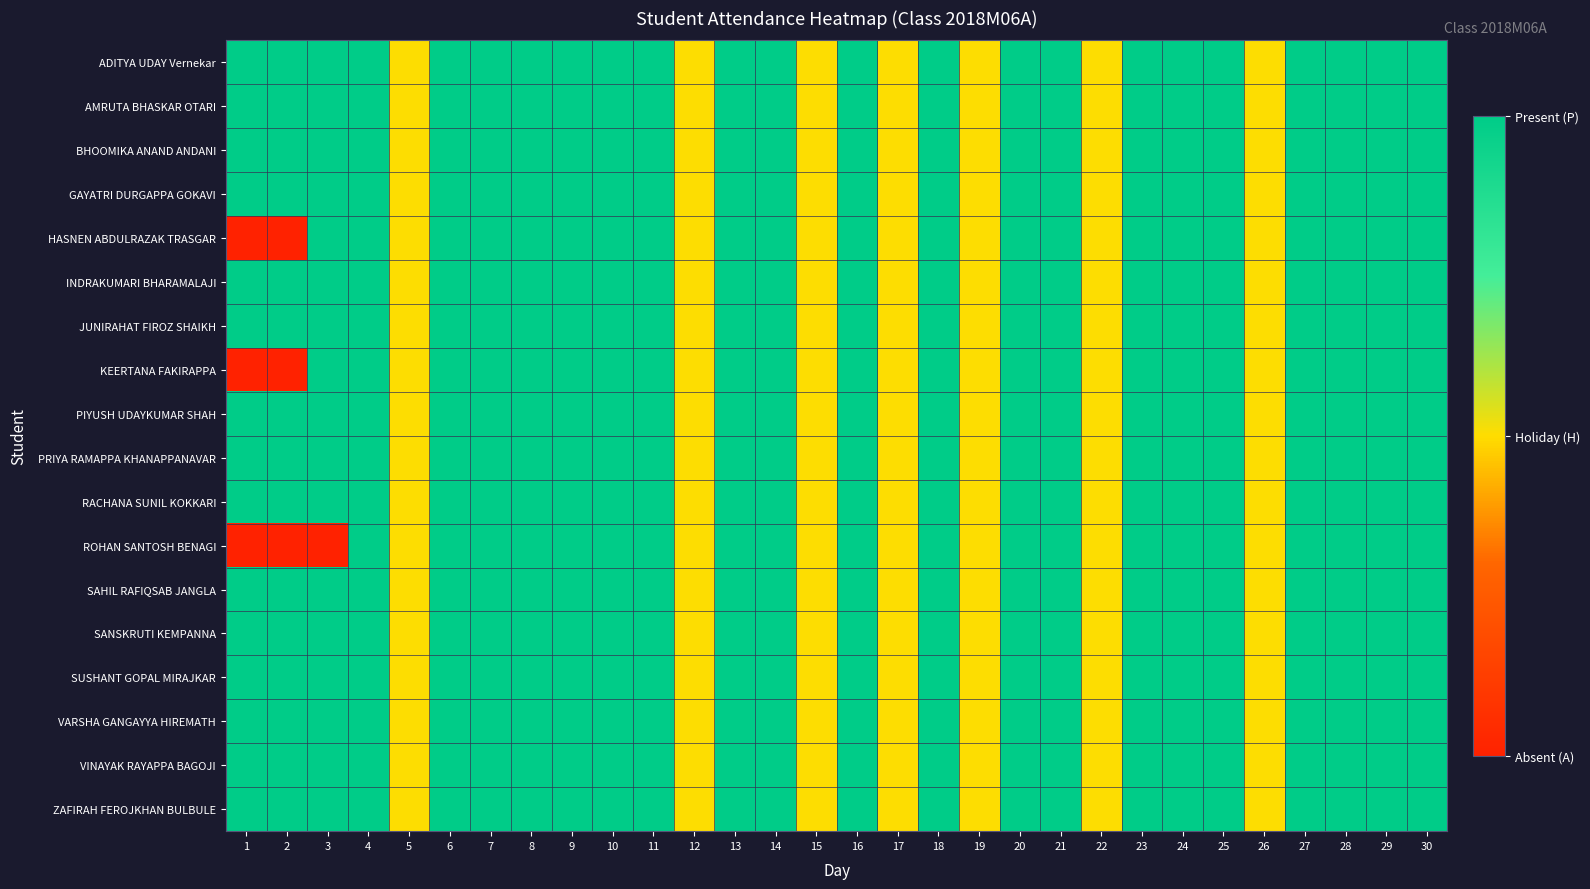

Between 13 and 21, which is larger?

13